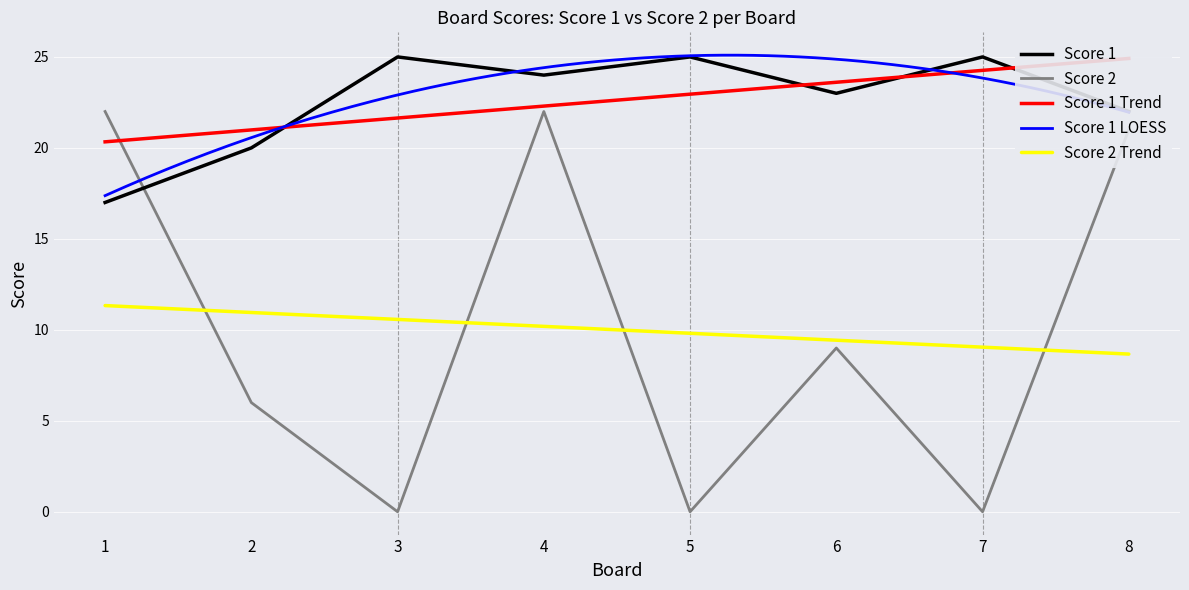

True or false: Score 2 has a value of 12 at 5.

False